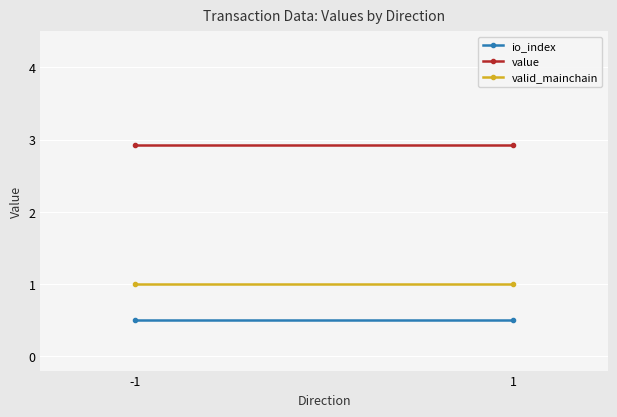

True or false: io_index has a value of 0.5 at -1.

True